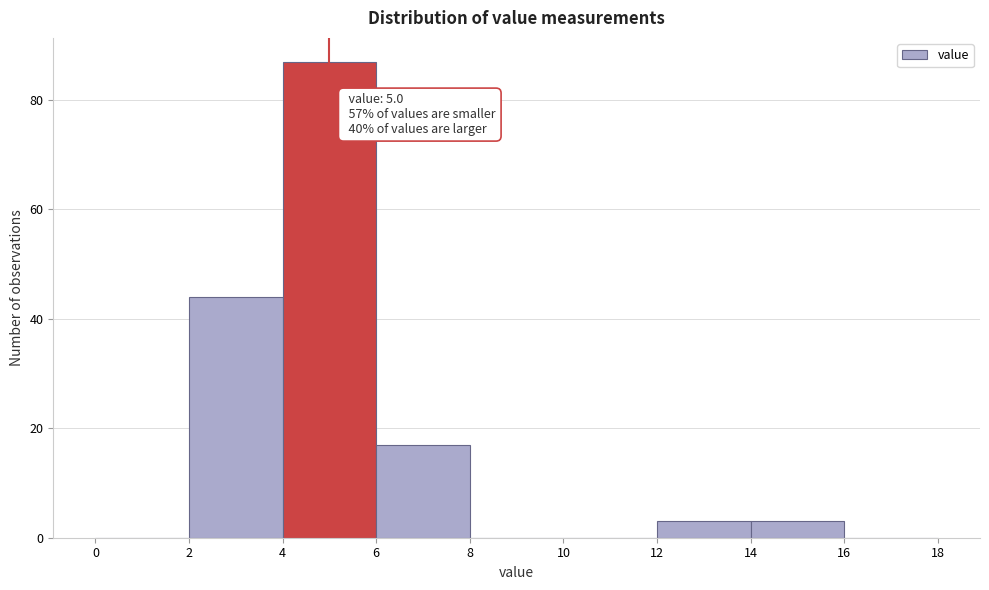

Over which range of the x-axis is the bar tallest?

4 to 6